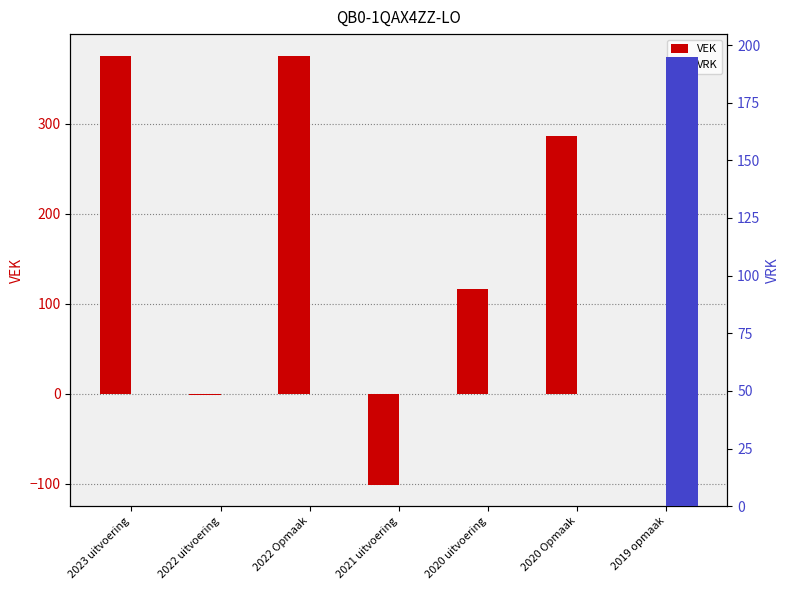

What is the smallest value displayed?

-101